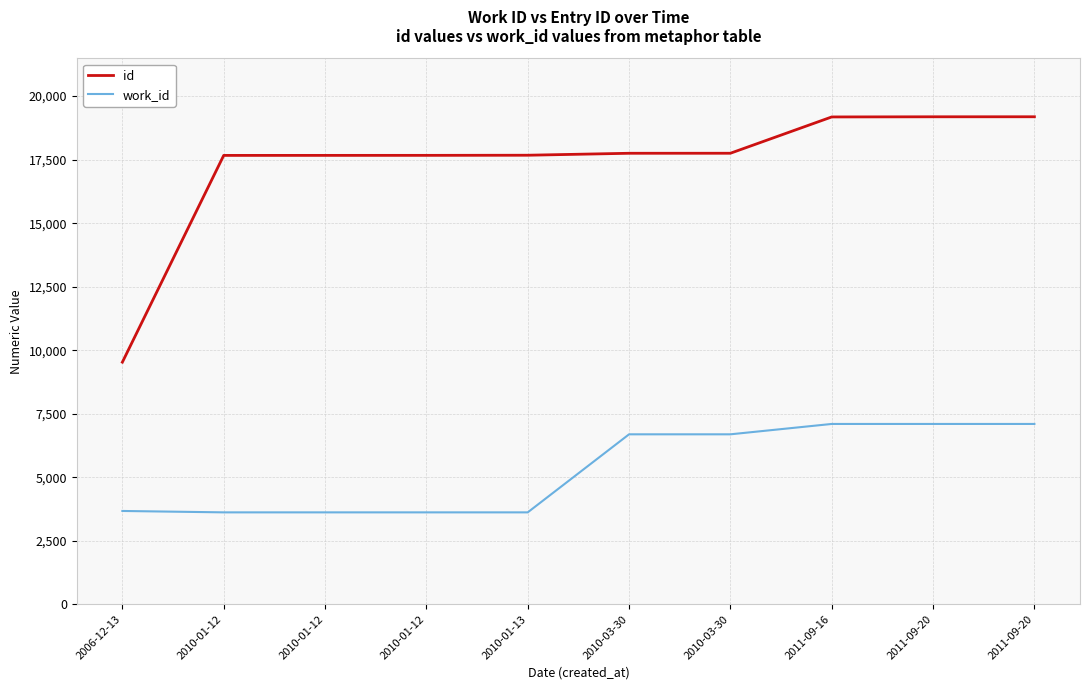

True or false: work_id has more than 0 interior local peaks.

False